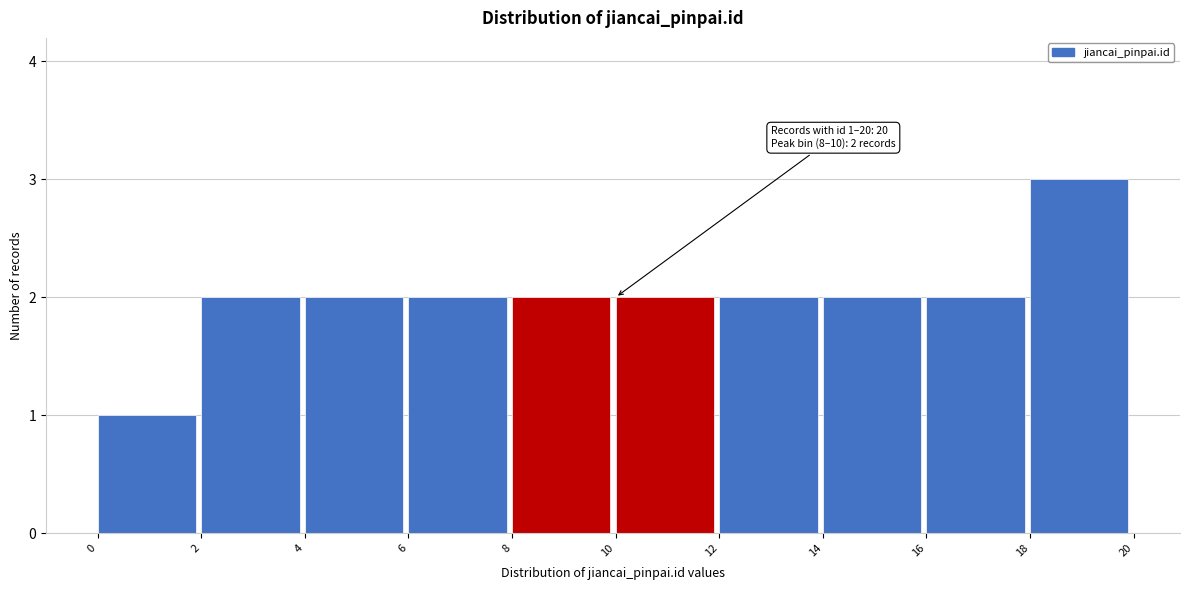

Which range on the x-axis has the tallest bar?

18 to 20